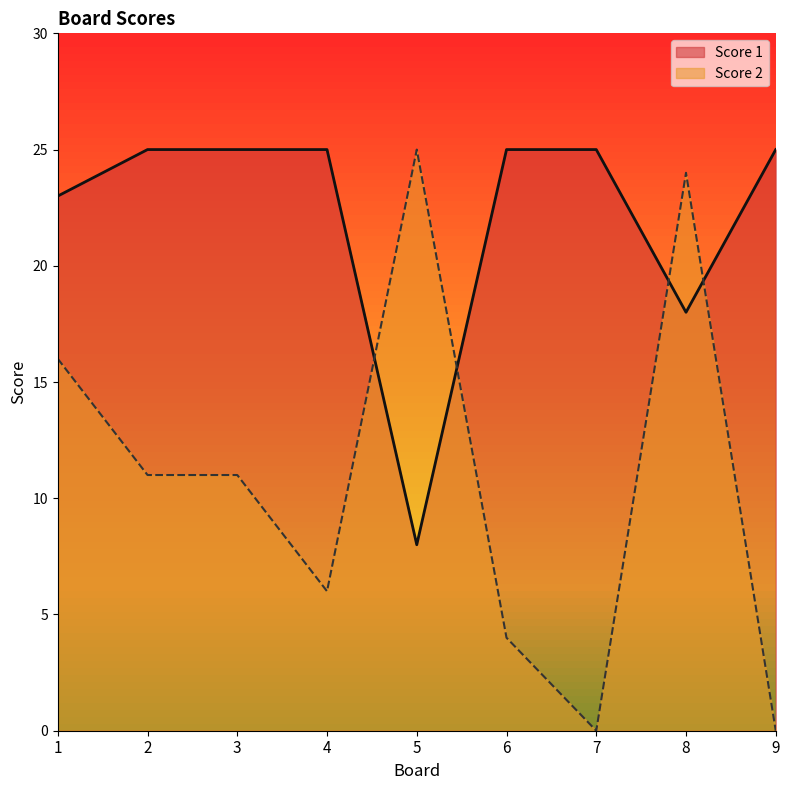

What are all the series names shown in the legend?

Score 1, Score 2